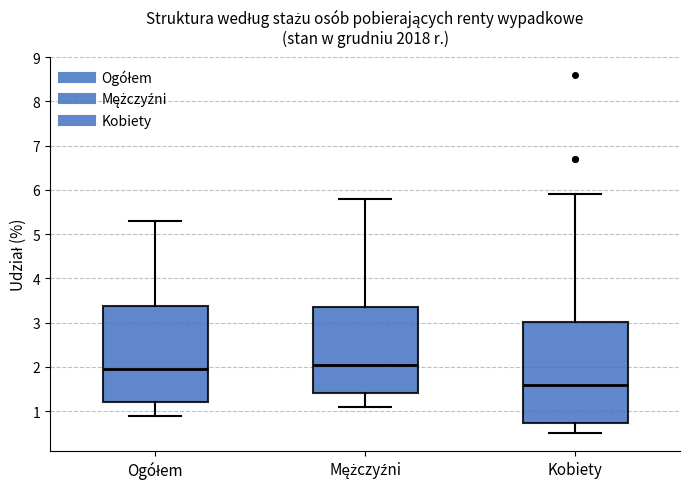

Which box has the lowest median line?

Kobiety